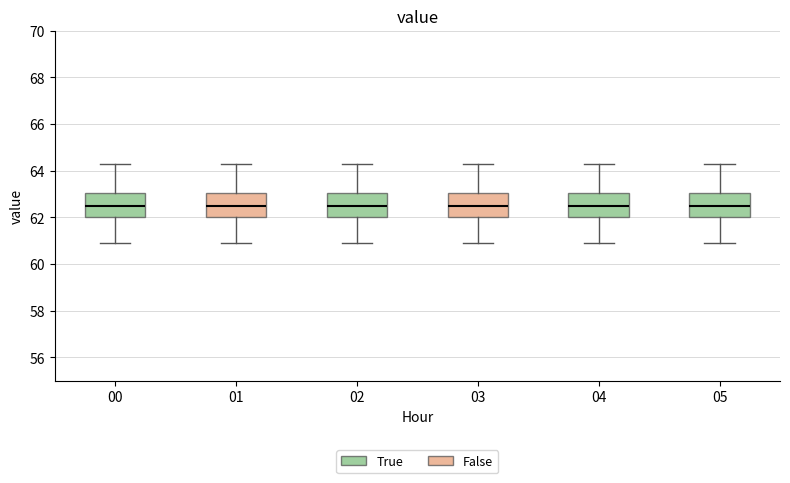

Reading left to right, transcribe this box plot: for each box, give where its median line is, the range the box spans, and where its two whiskers end, as read against the y-axis. The values are not printed on the chart, so give them approximately, as read against the axis.

00: median 62.4, box 62.0 to 63.0, whiskers 60.8 to 64.4
01: median 62.4, box 62.0 to 63.0, whiskers 60.8 to 64.4
02: median 62.4, box 62.0 to 63.0, whiskers 60.8 to 64.4
03: median 62.4, box 62.0 to 63.0, whiskers 60.8 to 64.4
04: median 62.4, box 62.0 to 63.0, whiskers 60.8 to 64.4
05: median 62.4, box 62.0 to 63.0, whiskers 60.8 to 64.4